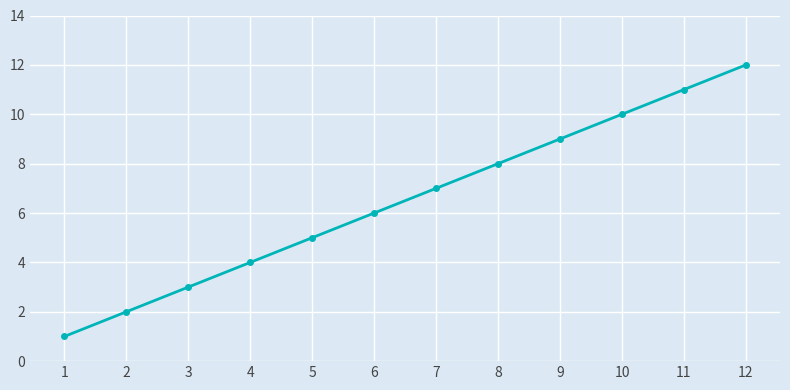

What is the value of the 6th point from the left?

6